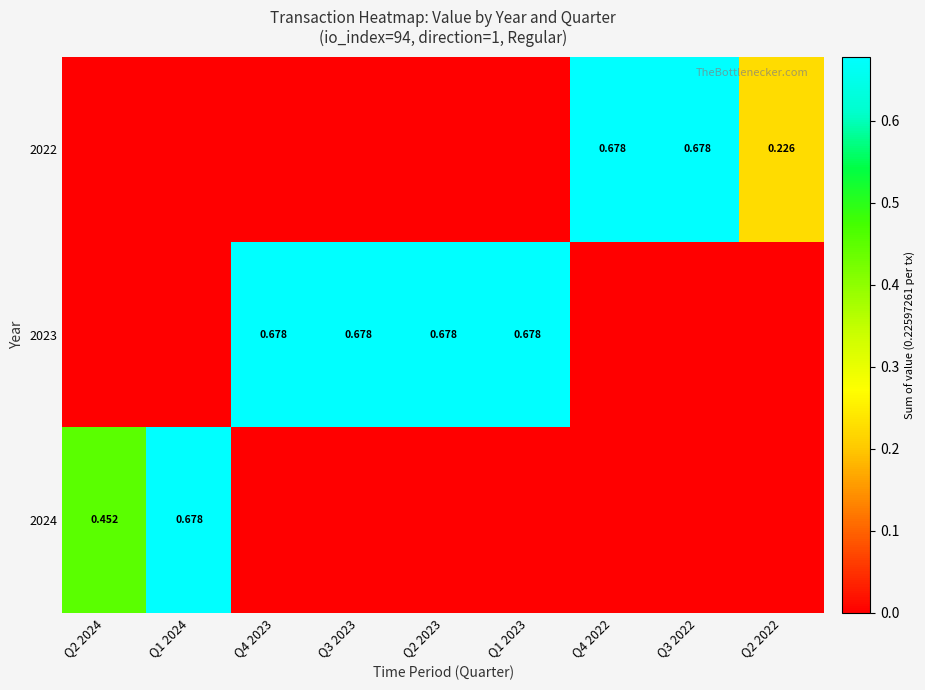

How many data points does each series have?

9